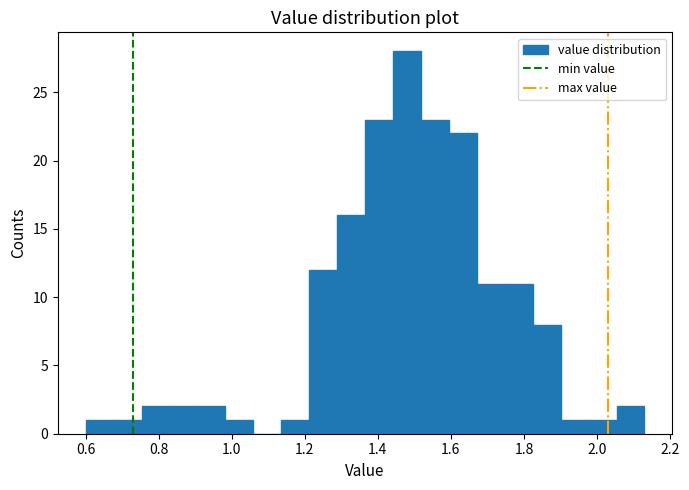

Around what value on the x-axis is the tallest bar? Give the approximate position of its centre, as read against the axis.

1.48